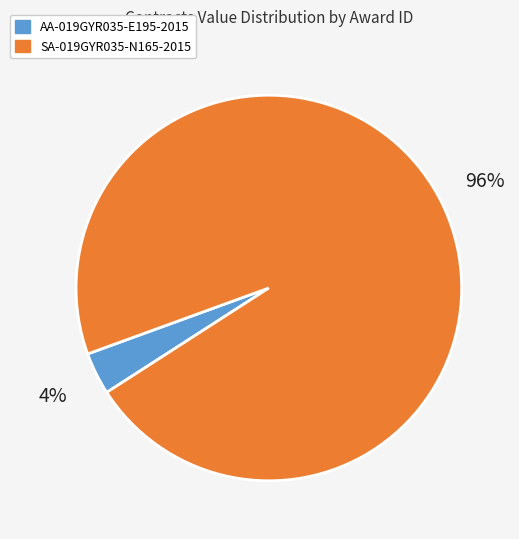

Rank the categories by value from lowest to highest.

AA-019GYR035-E195-2015, SA-019GYR035-N165-2015